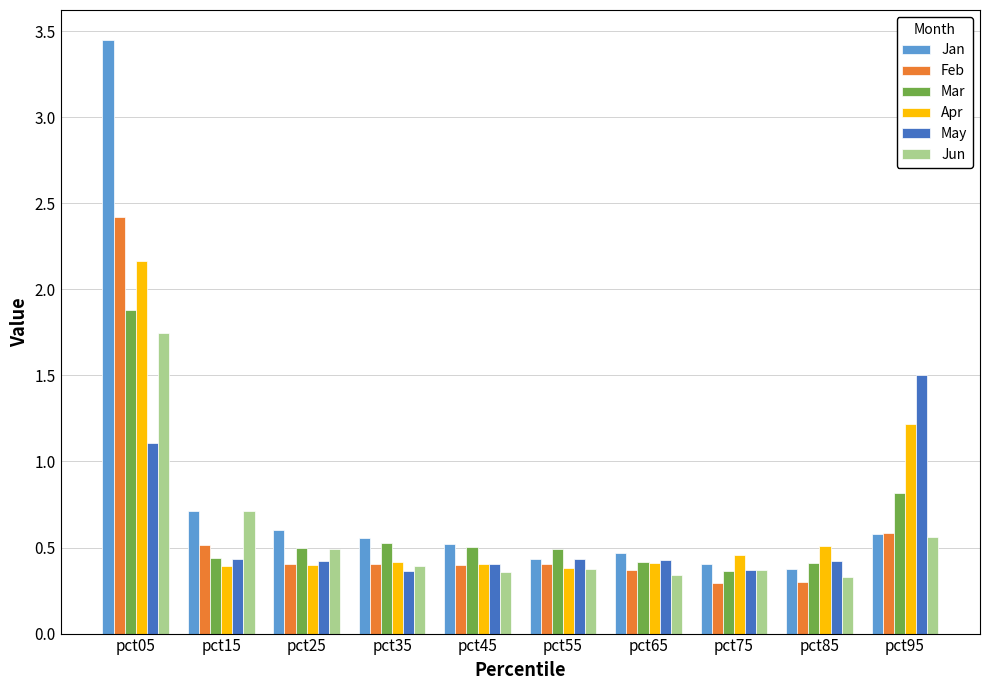

At which category is the sum across all series the highest?

pct05